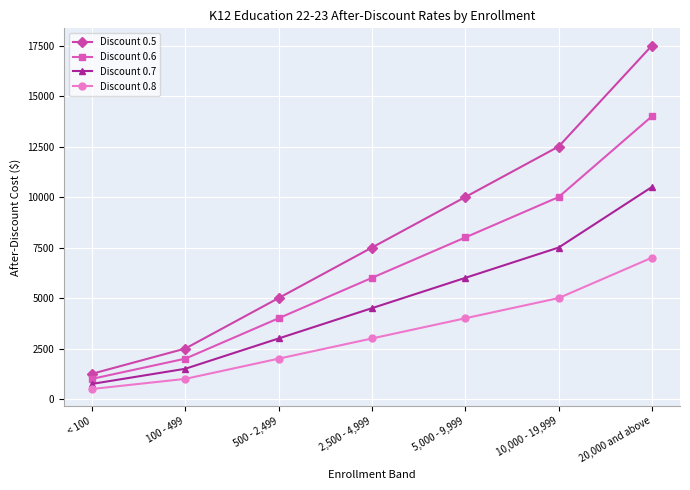

True or false: Discount 0.6 has more than 2 points higher than both neighbors.

False